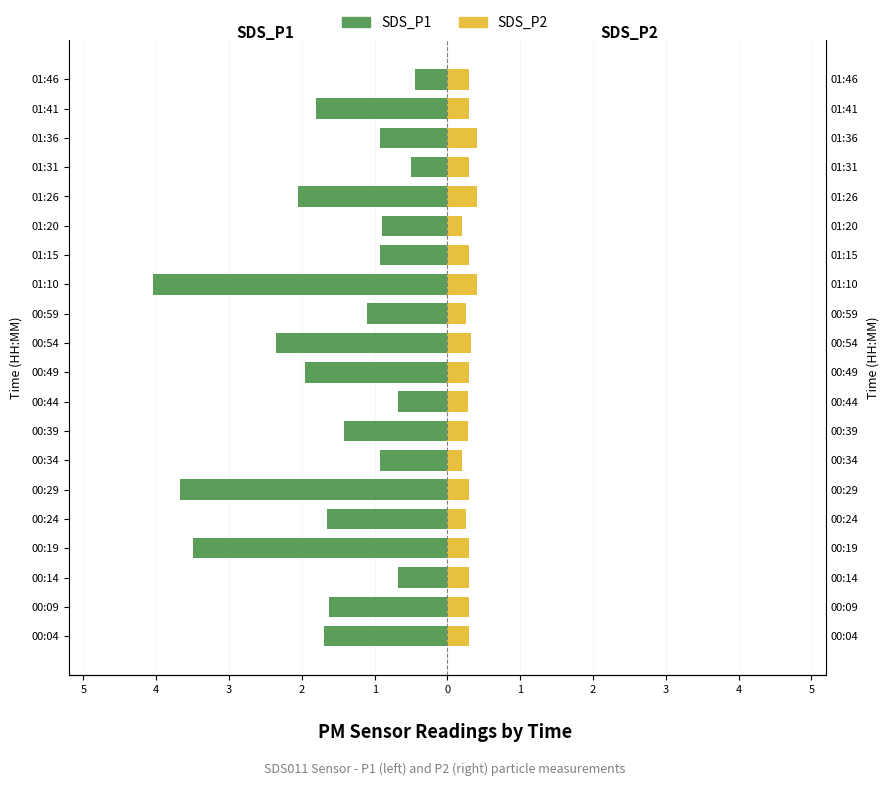

What are all the series names shown in the legend?

SDS_P1, SDS_P2